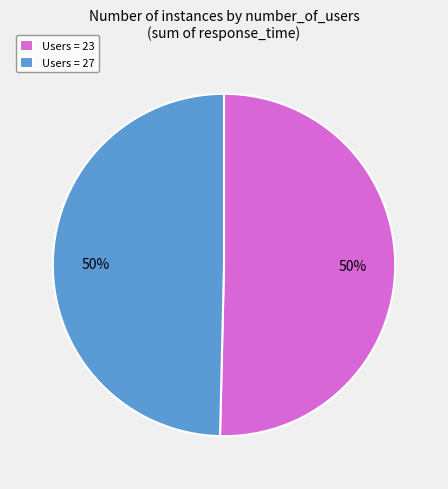

Count the number of slices in the pie.

2